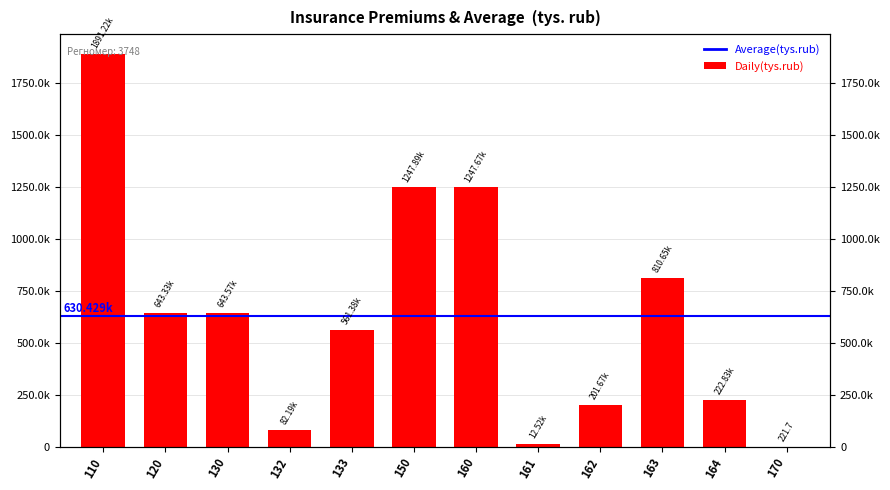

Reading right to left, transcribe all the data shown in this chart.

221.7	222825.8	810648.0	201672.4	12523.4	1247669.6	1247891.3	561381.5	82190.2	643571.7	643327.9	1891219.2